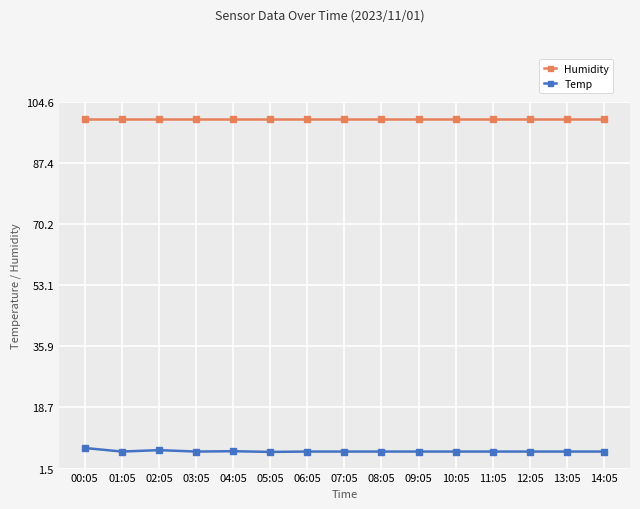

True or false: Temp and Humidity intersect in this chart.

False